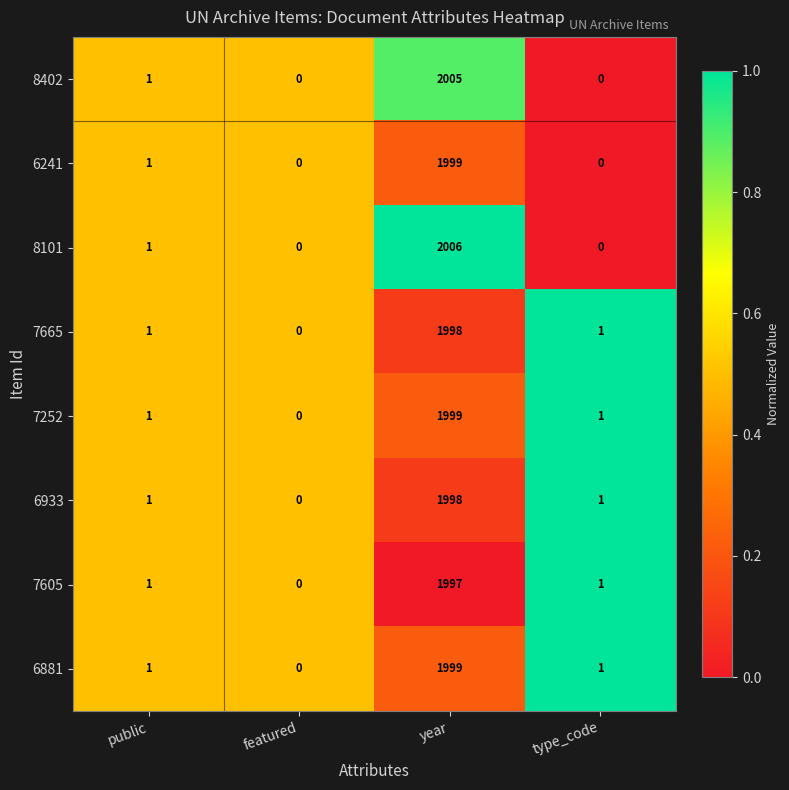

What is the approximate value of 7252 at year?

1999